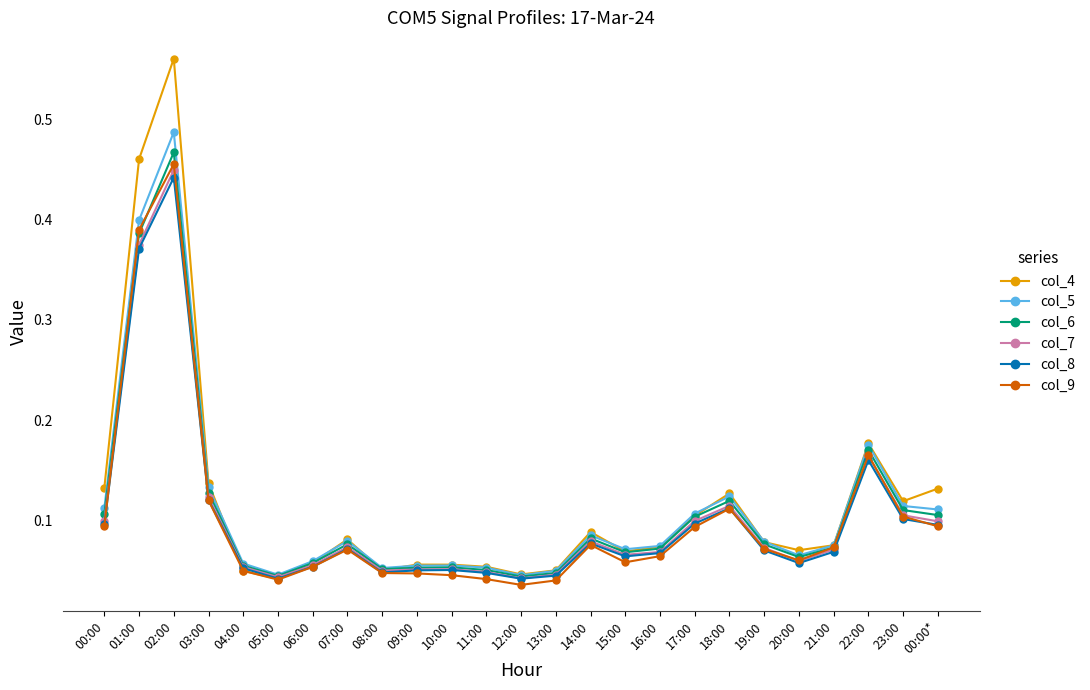

At which category does col_9 reach its first local peak?

02:00